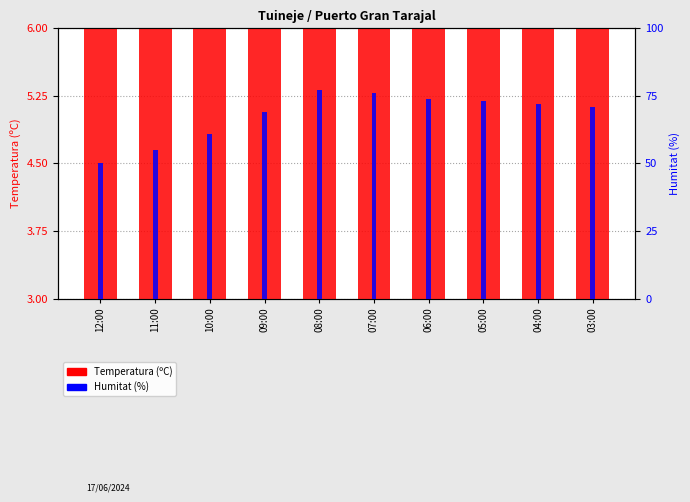

What is the difference between the Temperatura (ºC) values at 08:00 and 03:00?

1.7